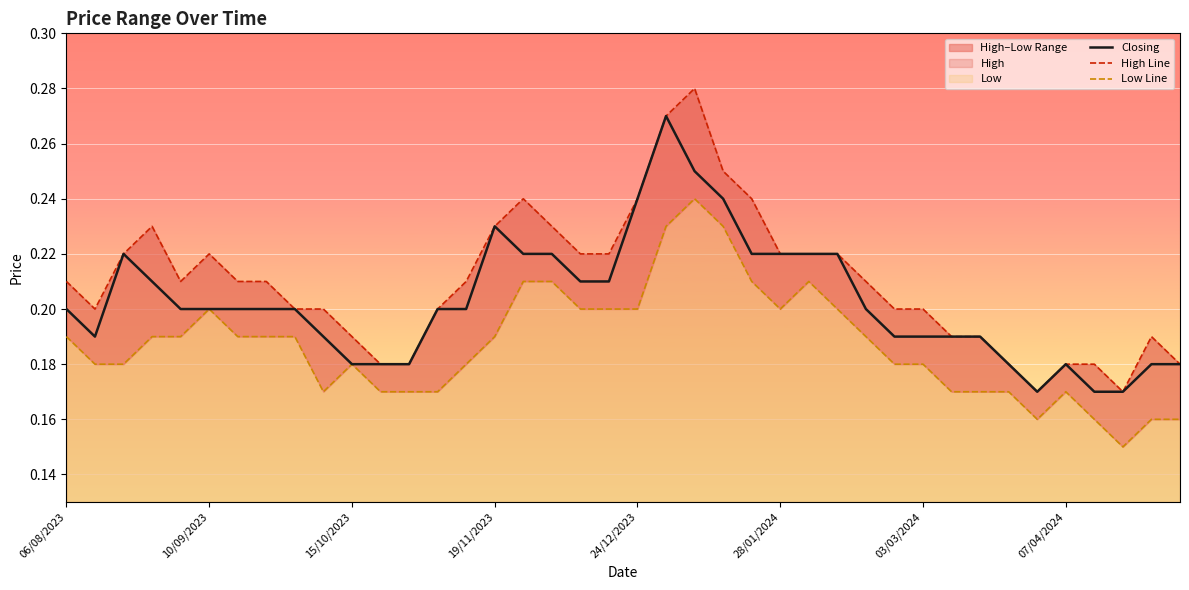

Is it true that Closing equals 0.2 at 31?

True